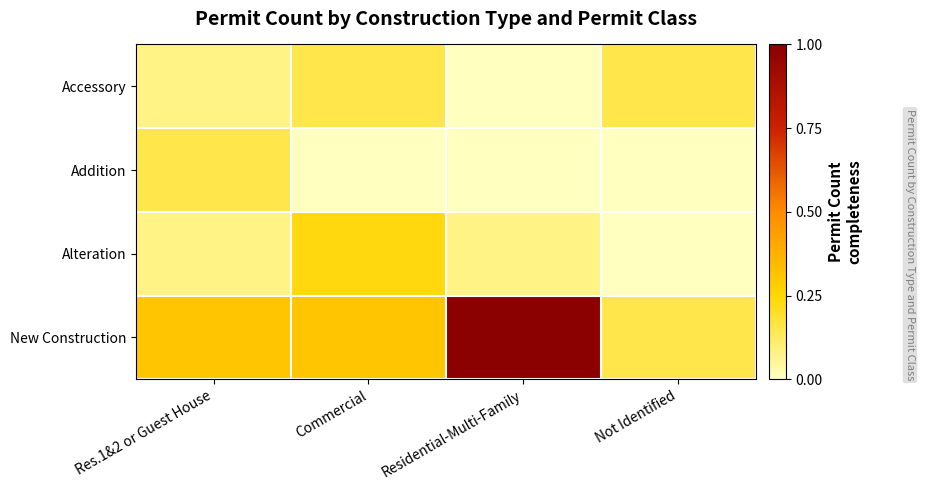

At which category is the sum across all series the highest?

Residential-Multi-Family